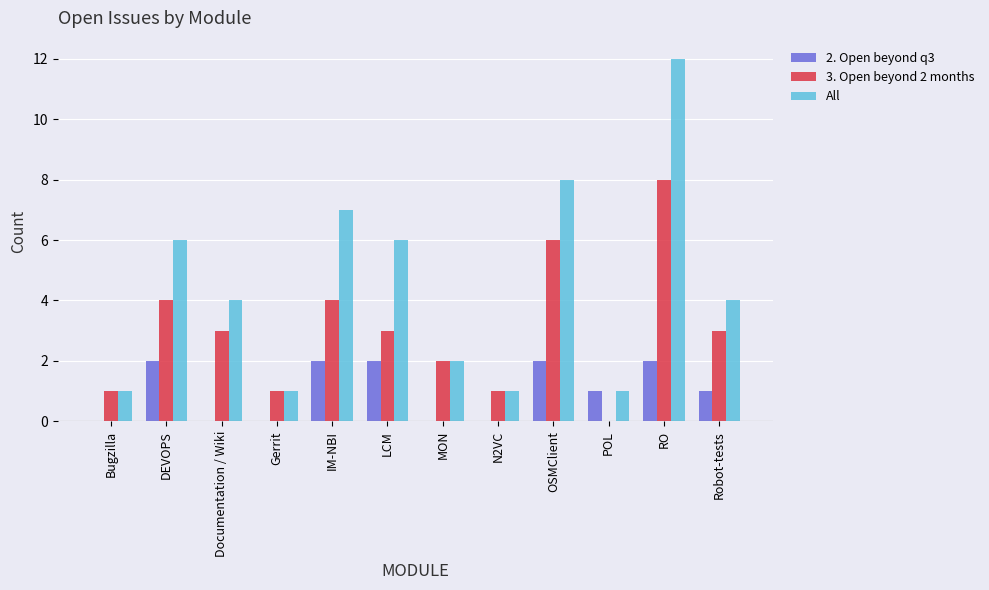

What is the average value of the All series?

4